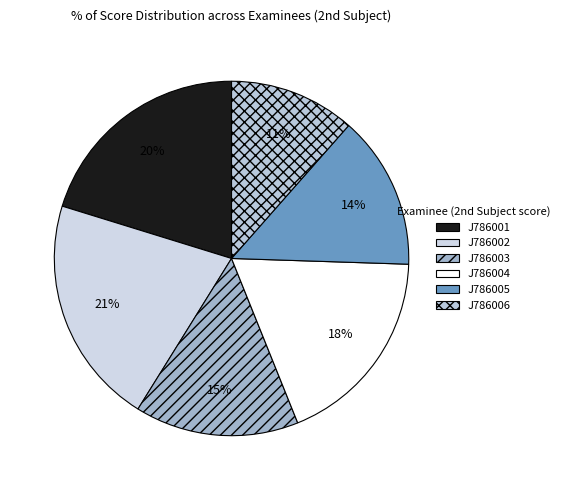

Which category has the biggest portion of the pie?

J786002